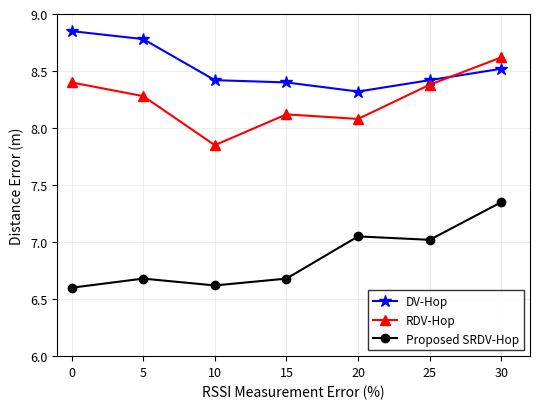

True or false: RDV-Hop has more than 2 interior local peaks.

False